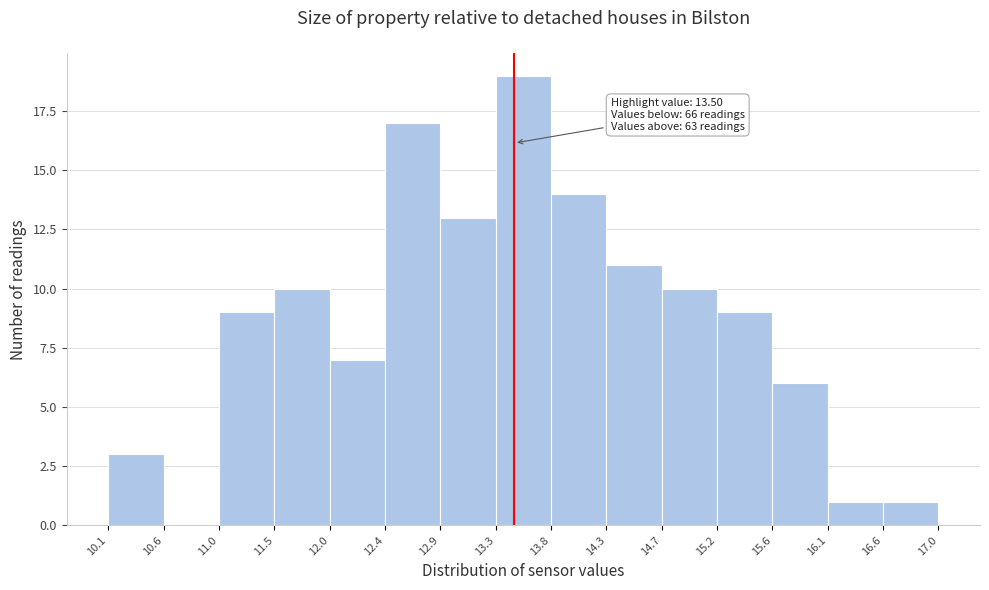

Over which range of the x-axis is the bar tallest?

13.3 to 13.8